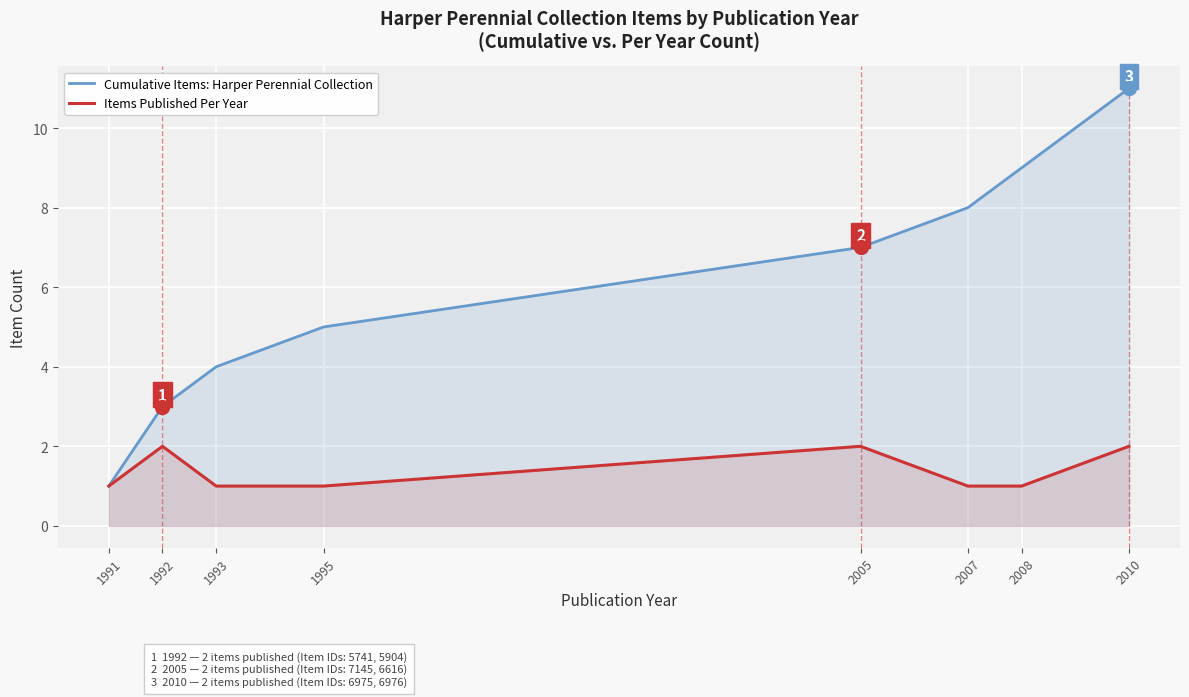

True or false: Cumulative Items: Harper Perennial Collection has a value of 1 at 1992.

False